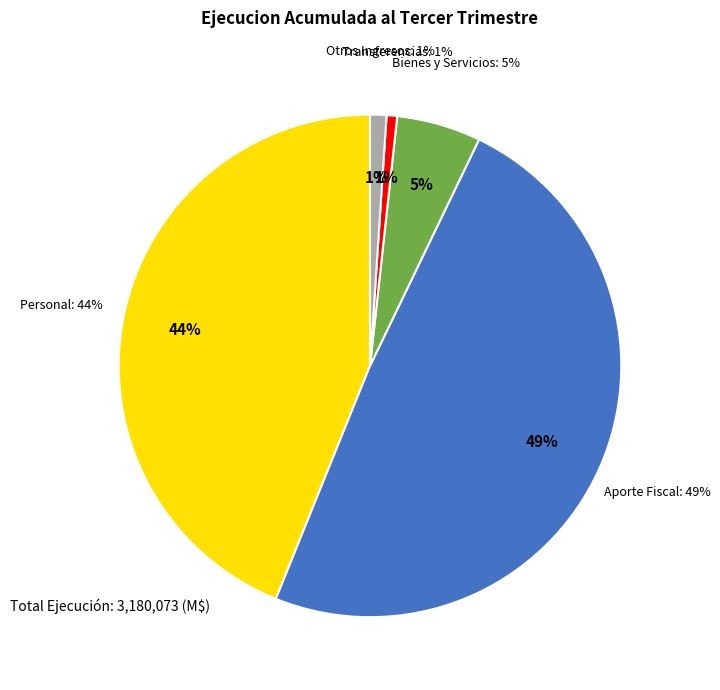

What is the change in value from GASTOS EN PERSONAL to APORTE FISCAL?

+161442